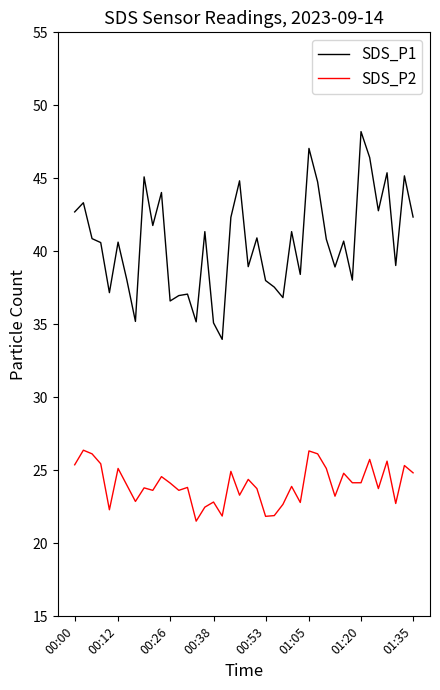

Rank the series by their maximum value, from lowest to highest.

SDS_P2, SDS_P1